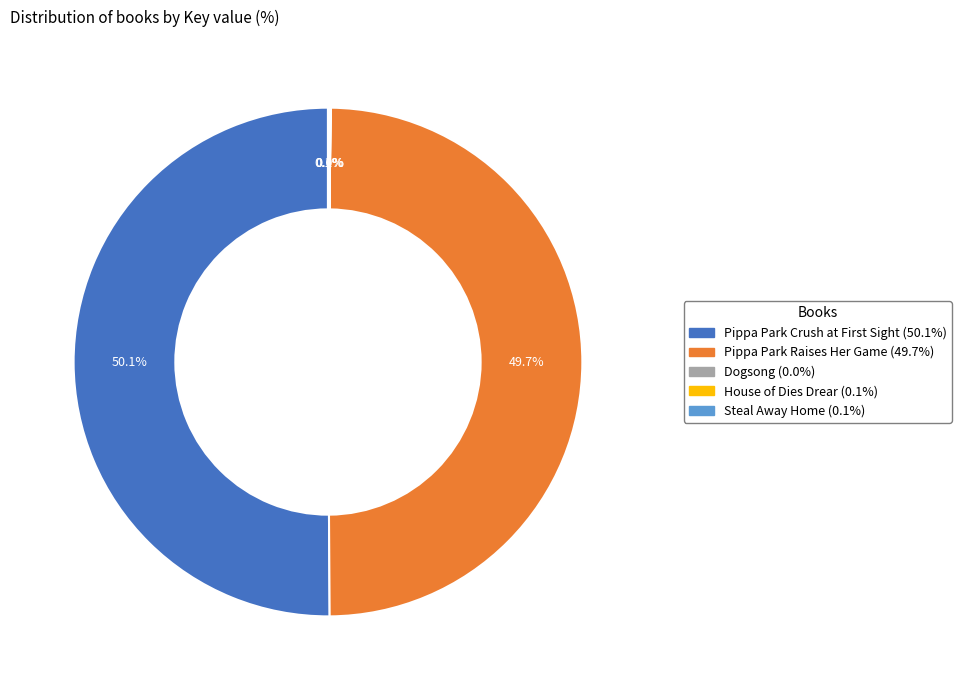

Is there any slice that represents more than half of the pie?

Yes